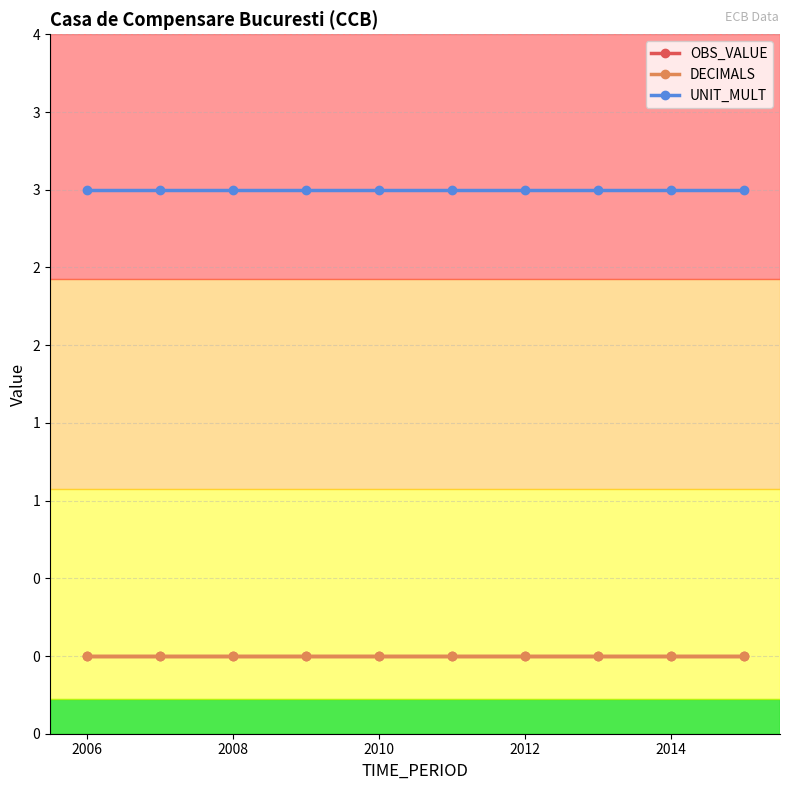

Does the chart have visible grid lines?

Yes